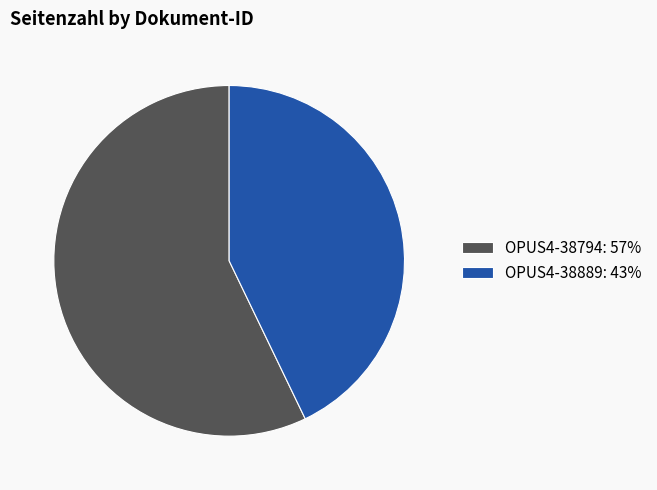

Rank the categories by value from highest to lowest.

OPUS4-38794, OPUS4-38889